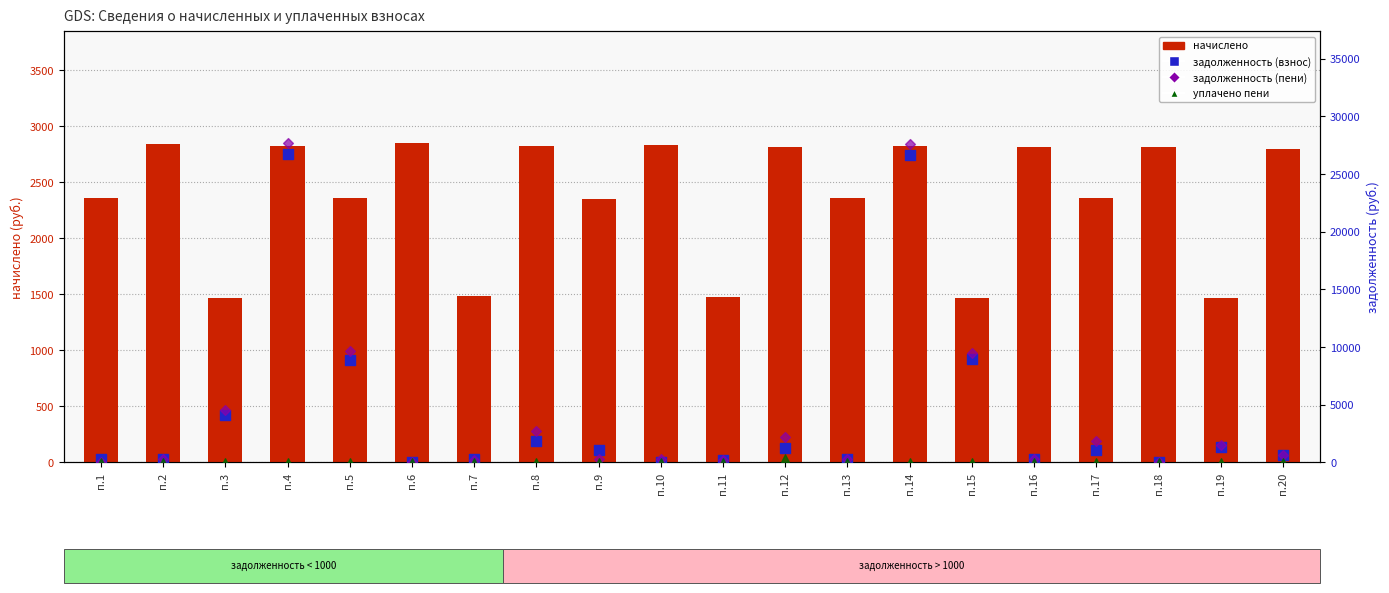

Which series contains the lowest Y value?

задолженность (взнос)